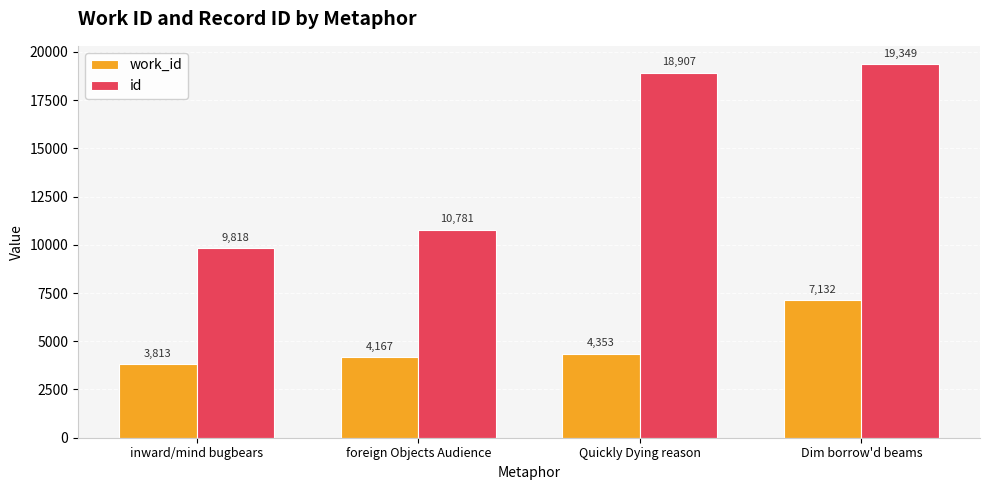

How many series are shown in this chart?

2